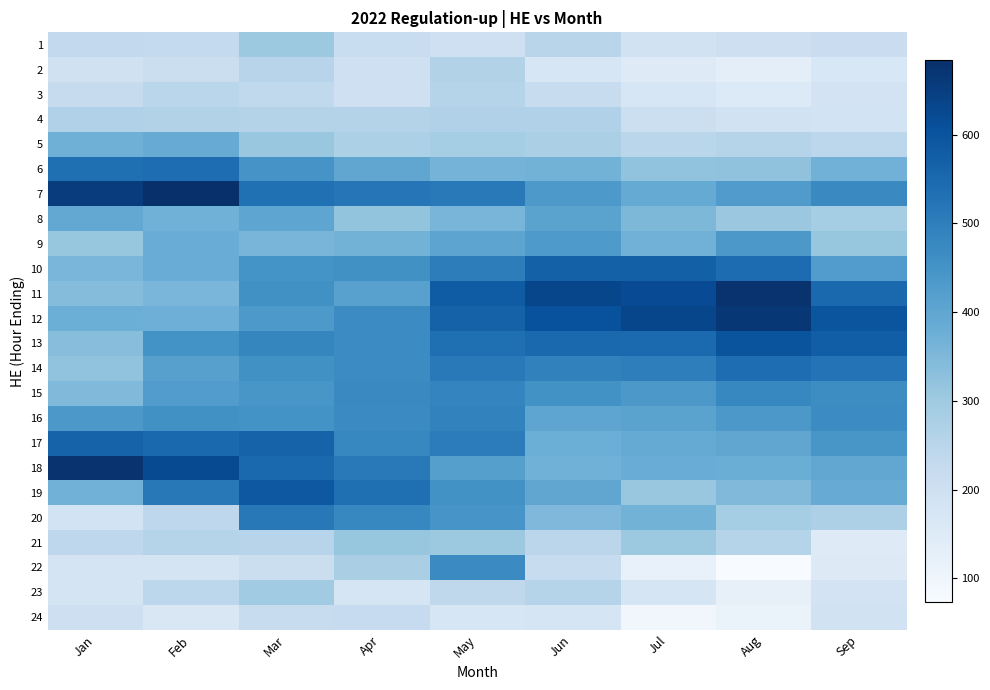

Reading left to right, transcribe all the data shown in this chart.

1: Jan=232.6	Feb=228.9	Mar=302.4	Apr=215.2	May=200.2	Jun=251.4	Jul=190.5	Aug=202.0	Sep=212.0
2: Jan=193.7	Feb=207.8	Mar=254.2	Apr=197.2	May=266.2	Jun=169.8	Jul=147.9	Aug=131.0	Sep=168.0
3: Jan=222.1	Feb=248.3	Mar=233.2	Apr=197.2	May=257.0	Jun=218.6	Jul=170.9	Aug=155.0	Sep=185.0
4: Jan=268.1	Feb=265.4	Mar=260.2	Apr=260.6	May=267.4	Jun=267.4	Jul=204.8	Aug=191.0	Sep=186.0
5: Jan=373.4	Feb=384.0	Mar=309.2	Apr=273.9	May=288.4	Jun=276.8	Jul=249.3	Aug=259.0	Sep=244.0
6: Jan=534.2	Feb=539.2	Mar=446.6	Apr=400.0	May=363.2	Jun=366.2	Jul=319.3	Aug=322.0	Sep=368.0
7: Jan=654.2	Feb=684.3	Mar=532.9	Apr=520.1	May=511.2	Jun=435.4	Jul=389.9	Aug=427.0	Sep=472.0
8: Jan=393.4	Feb=371.1	Mar=401.2	Apr=316.8	May=357.4	Jun=408.1	Jul=350.4	Aug=307.0	Sep=288.0
9: Jan=311.8	Feb=381.6	Mar=357.9	Apr=365.8	May=404.2	Jun=431.9	Jul=368.8	Aug=437.0	Sep=314.0
10: Jan=357.0	Feb=381.2	Mar=449.7	Apr=457.2	May=502.2	Jun=568.1	Jul=569.8	Aug=542.0	Sep=425.0
11: Jan=340.2	Feb=355.9	Mar=455.4	Apr=412.2	May=579.5	Jun=629.4	Jul=618.4	Aug=675.0	Sep=552.0
12: Jan=378.2	Feb=374.0	Mar=434.6	Apr=467.6	May=565.4	Jun=606.9	Jul=631.1	Aug=667.0	Sep=597.0
13: Jan=334.2	Feb=451.2	Mar=482.2	Apr=467.3	May=535.5	Jun=552.0	Jul=545.9	Aug=599.0	Sep=575.0
14: Jan=320.2	Feb=416.4	Mar=456.6	Apr=468.4	May=510.9	Jun=492.0	Jul=498.4	Aug=539.0	Sep=526.0
15: Jan=346.2	Feb=424.2	Mar=441.8	Apr=472.8	May=485.7	Jun=455.0	Jul=437.0	Aug=481.0	Sep=465.0
16: Jan=436.2	Feb=455.2	Mar=452.7	Apr=471.8	May=490.7	Jun=402.4	Jul=409.6	Aug=436.0	Sep=469.0
17: Jan=563.3	Feb=548.8	Mar=564.4	Apr=480.6	May=503.2	Jun=378.0	Jul=389.3	Aug=399.0	Sep=443.0
18: Jan=676.5	Feb=621.6	Mar=548.8	Apr=510.3	May=417.0	Jun=370.2	Jul=382.4	Aug=379.0	Sep=397.0
19: Jan=367.4	Feb=513.8	Mar=590.0	Apr=534.5	May=454.4	Jun=398.2	Jul=310.3	Aug=346.0	Sep=385.0
20: Jan=186.7	Feb=241.0	Mar=512.5	Apr=481.2	May=444.9	Jun=348.2	Jul=366.6	Aug=290.0	Sep=273.0
21: Jan=241.6	Feb=254.8	Mar=253.3	Apr=313.2	May=304.1	Jun=245.1	Jul=304.2	Aug=257.0	Sep=149.0
22: Jan=178.9	Feb=182.3	Mar=211.2	Apr=279.3	May=471.2	Jun=219.5	Jul=117.1	Aug=73.0	Sep=154.0
23: Jan=181.0	Feb=244.0	Mar=296.1	Apr=174.1	May=238.5	Jun=258.9	Jul=176.8	Aug=121.0	Sep=185.0
24: Jan=204.0	Feb=163.9	Mar=216.5	Apr=225.1	May=171.2	Jun=177.7	Jul=93.4	Aug=112.0	Sep=190.0